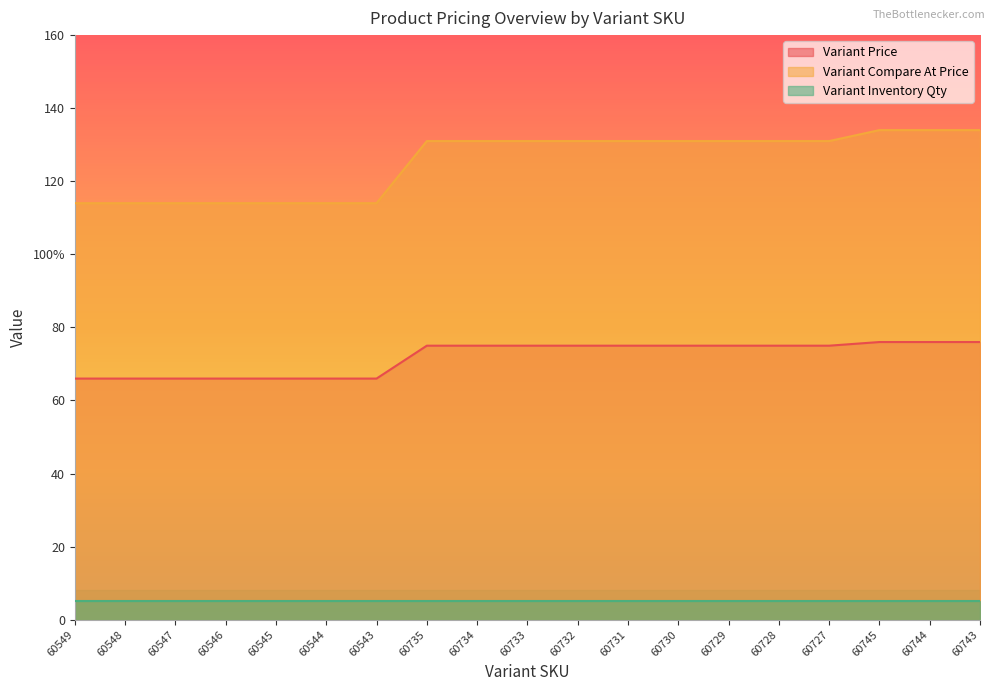

What is the sum of all Variant Compare At Price values?

2379